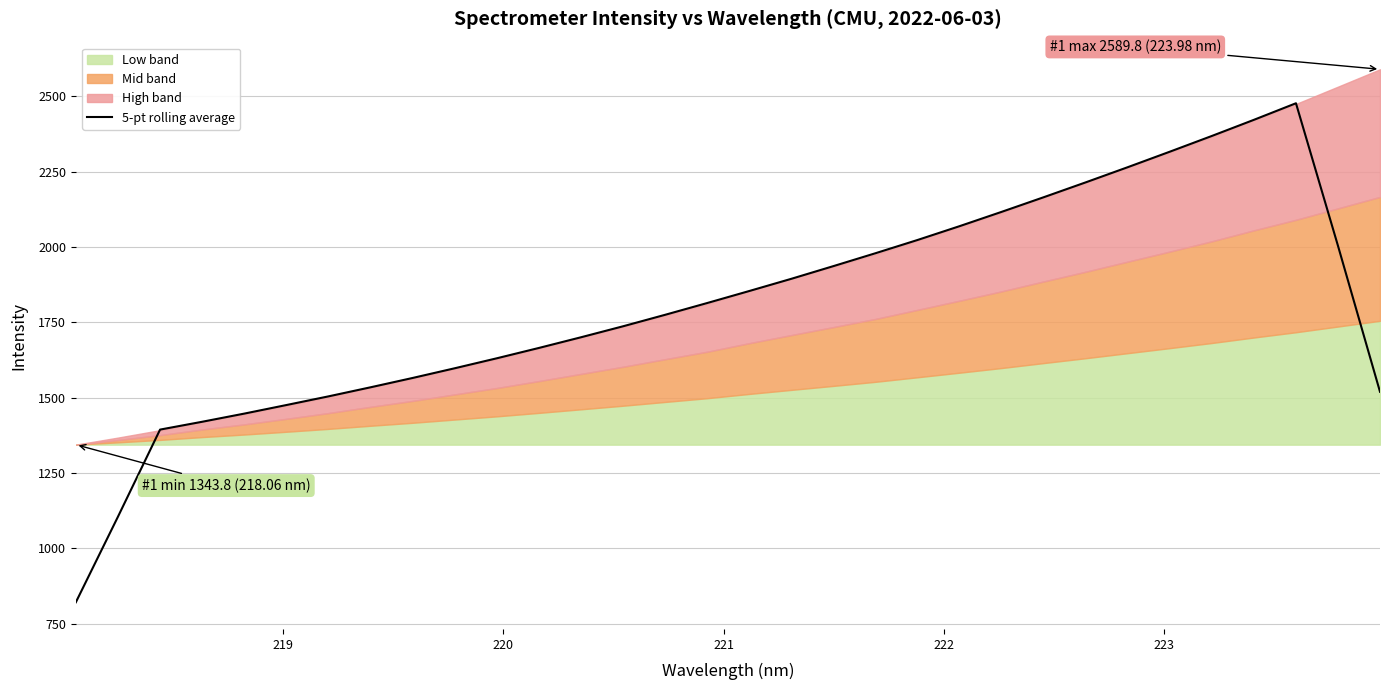

Does the chart display data point markers on the line(s)?

No